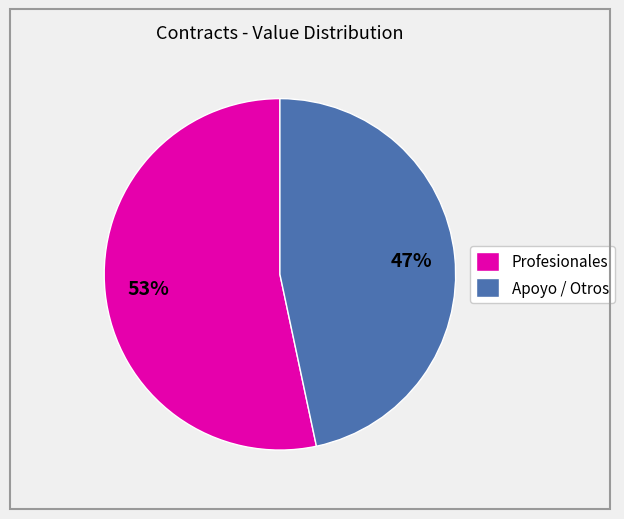

Rank the categories by value from highest to lowest.

Profesionales, Apoyo / Otros